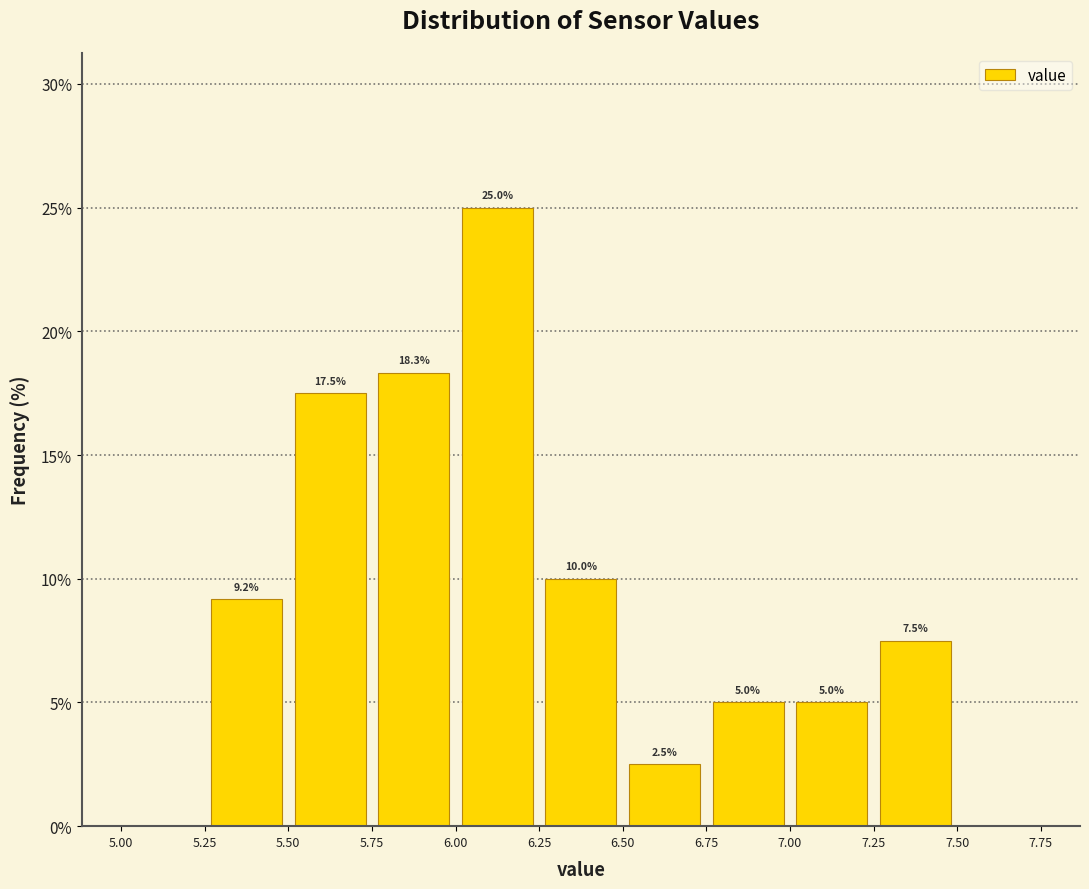

Over which range of the x-axis is the bar tallest?

6.00 to 6.25